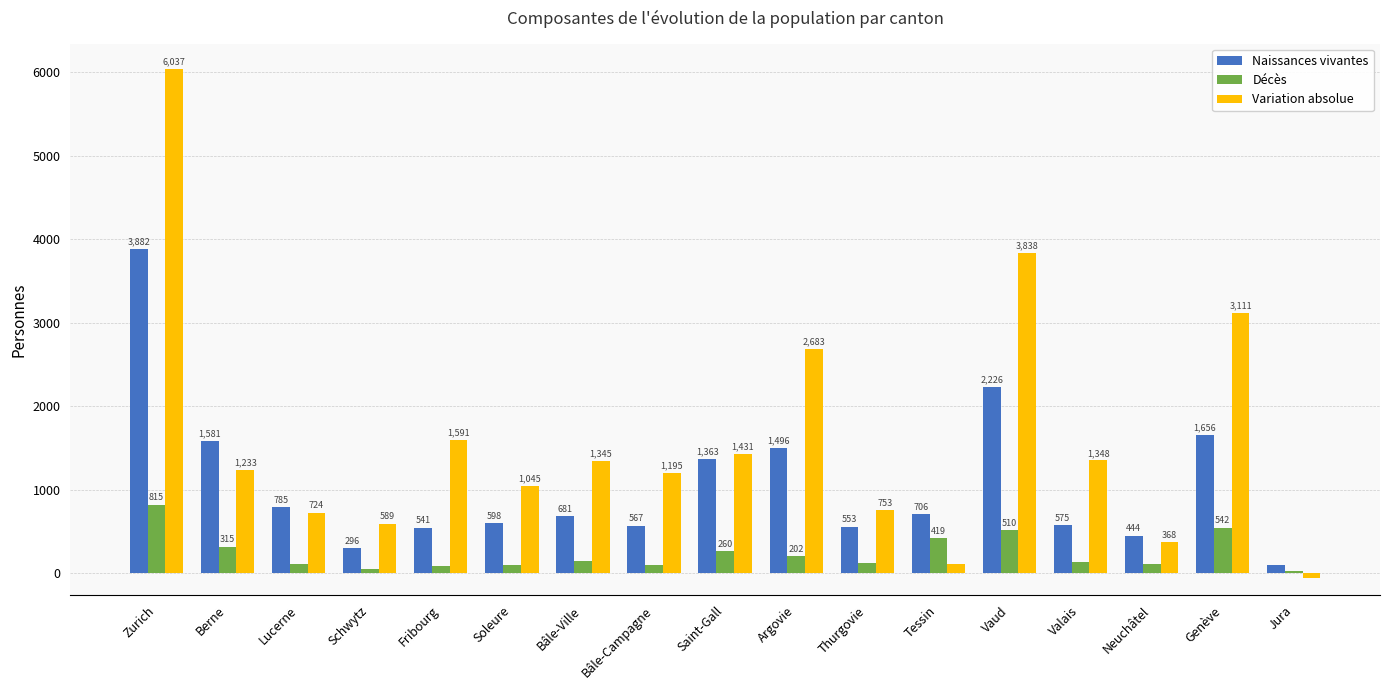

What is the greatest value displayed?

6037